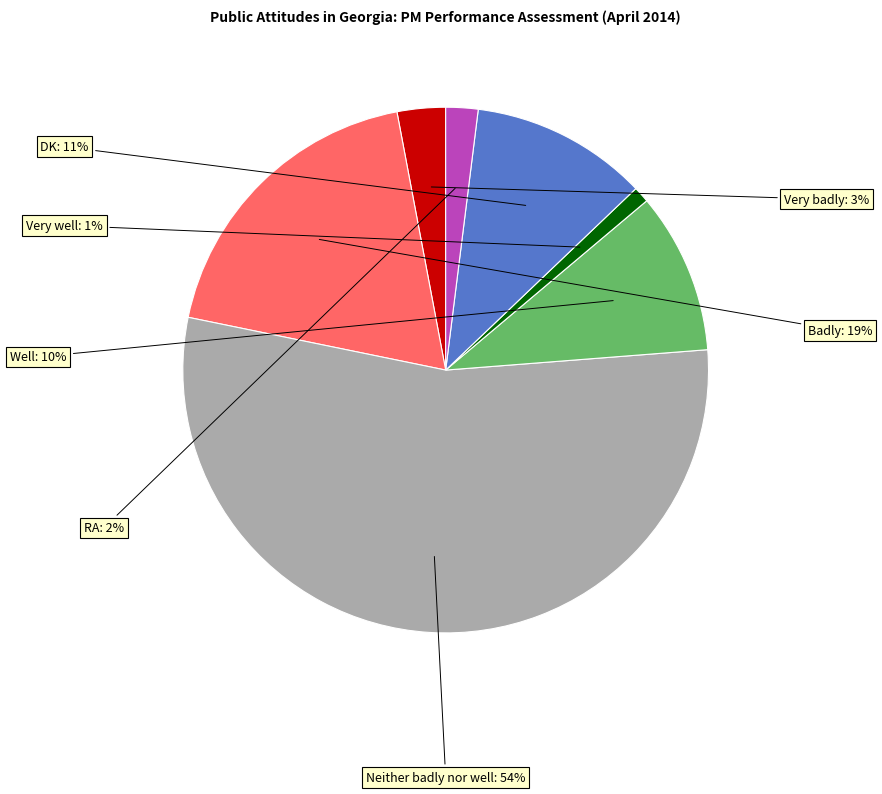

To the nearest percent, what is the difference between the largest and smallest slice percentages?

53%